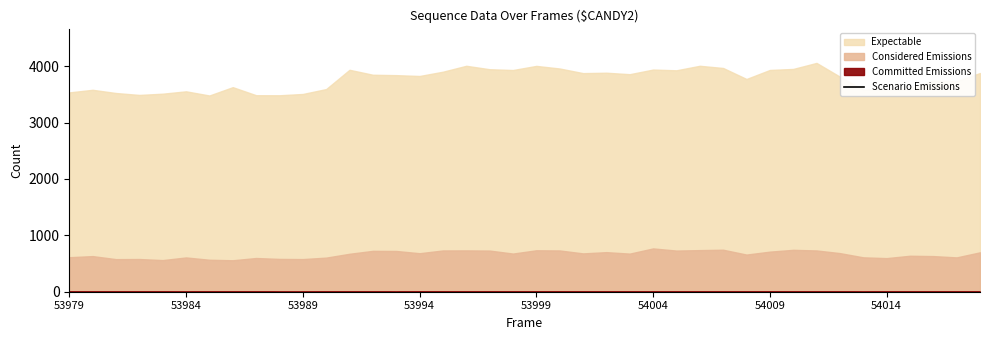

Is it true that the value at 53994 is 1414?

False